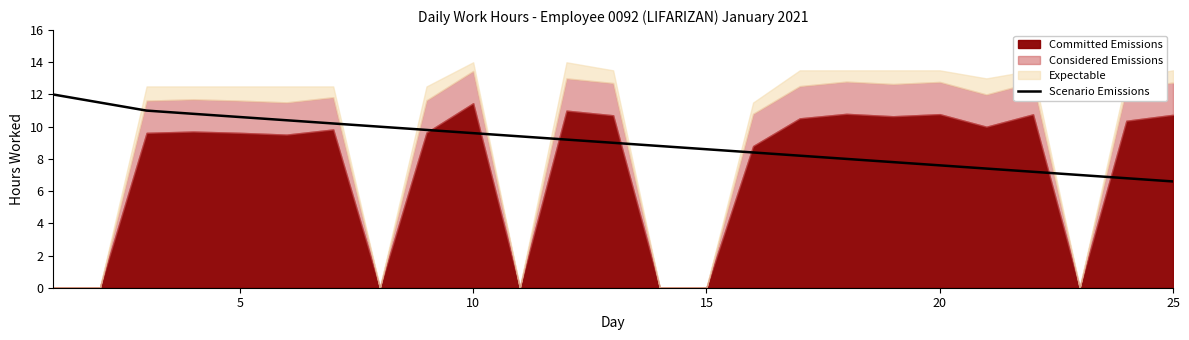

The value of Scenario Emissions at 10 is 4.5. True or false?

False